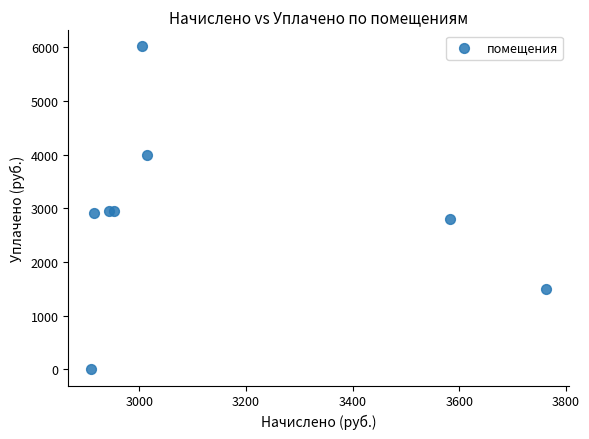

What is the range of X values (max minus min)?

853.8